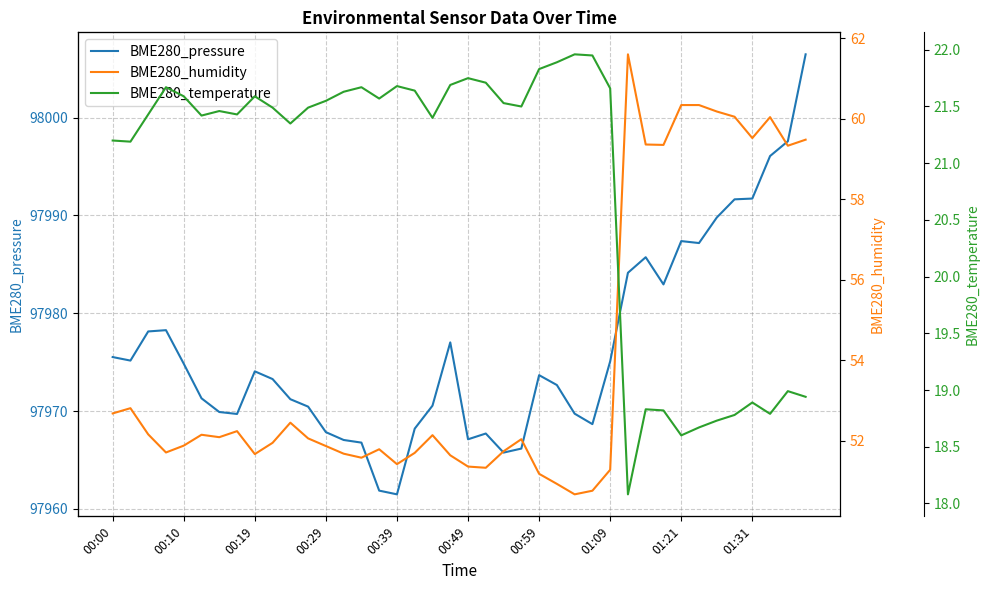

Does the chart have visible grid lines?

Yes